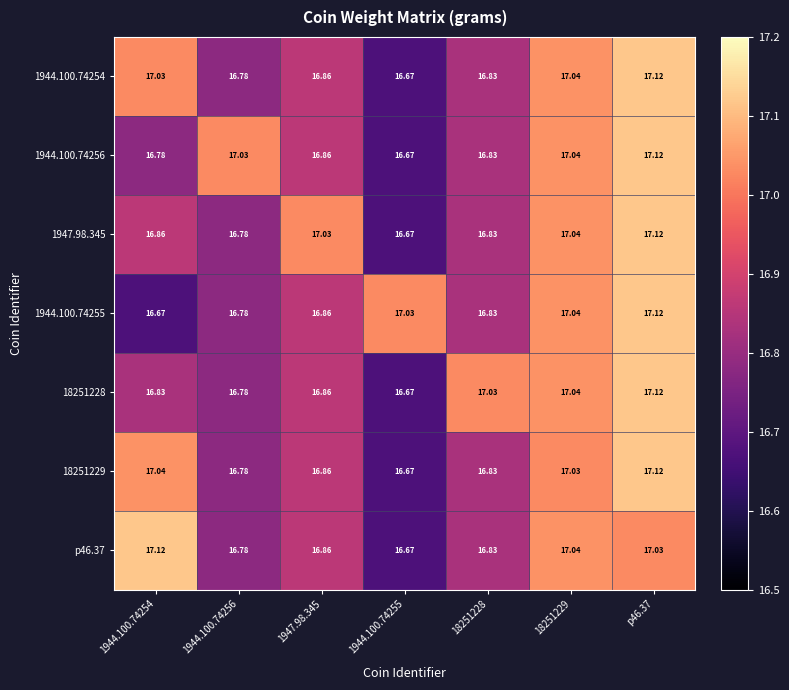

Is the value of 1944.100.74256 at p46.37 greater than the value of 1944.100.74254 at 1947.98.345?

Yes